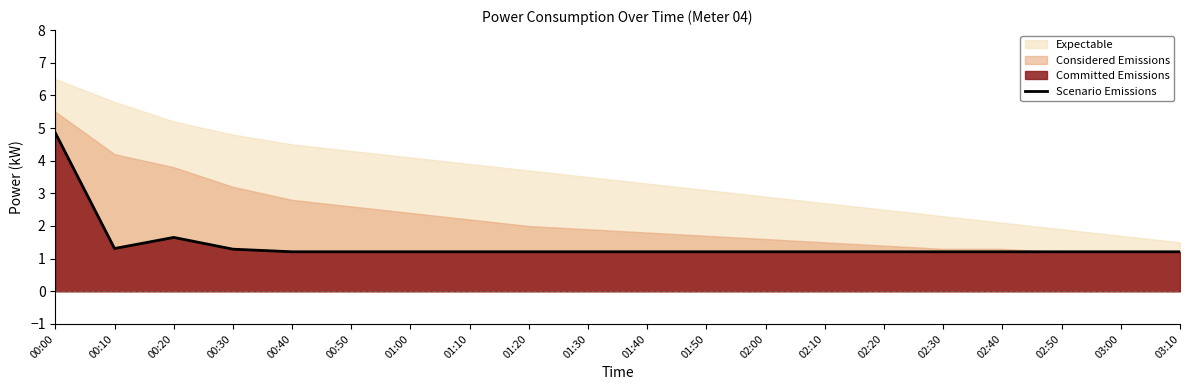

What is the sum of the values at 02:50 and 00:20?

2.9